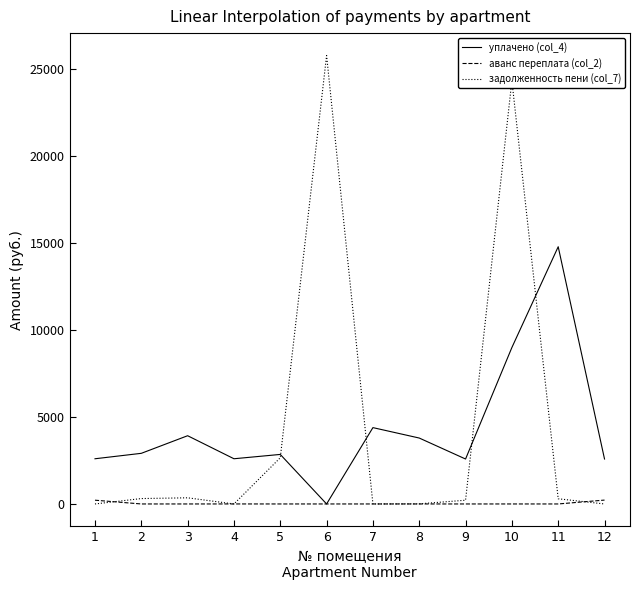

What is the difference between the maximum and minimum values in the аванс переплата (col_2) series?

222.9